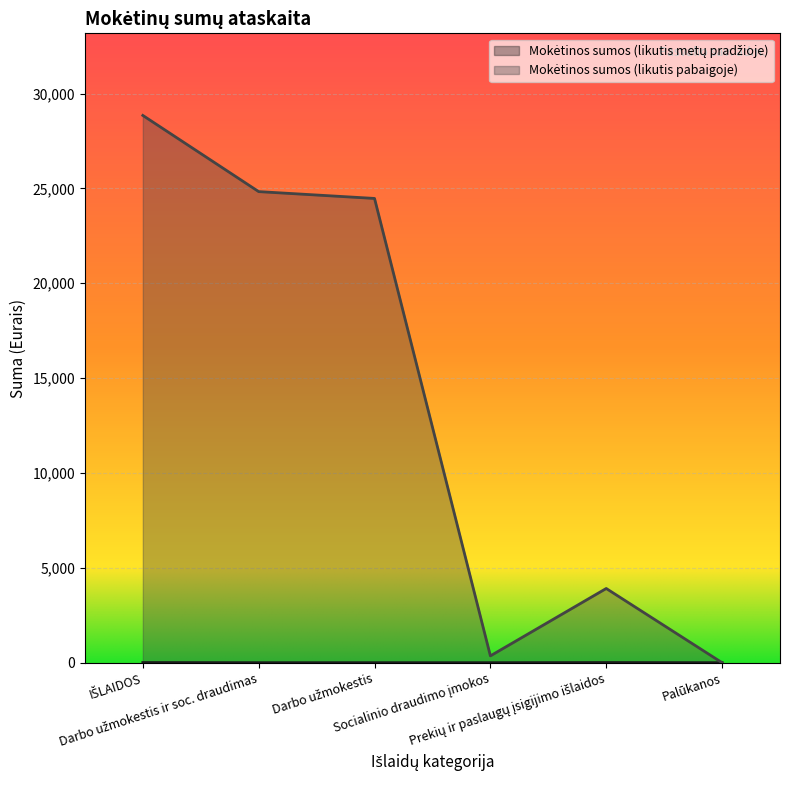

Does the chart display data point markers on the line(s)?

No